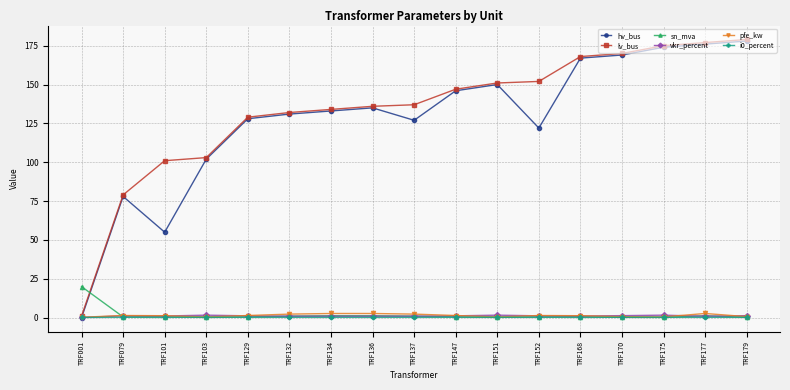

Is it true that hv_bus equals 127.0 at TRF137?

True